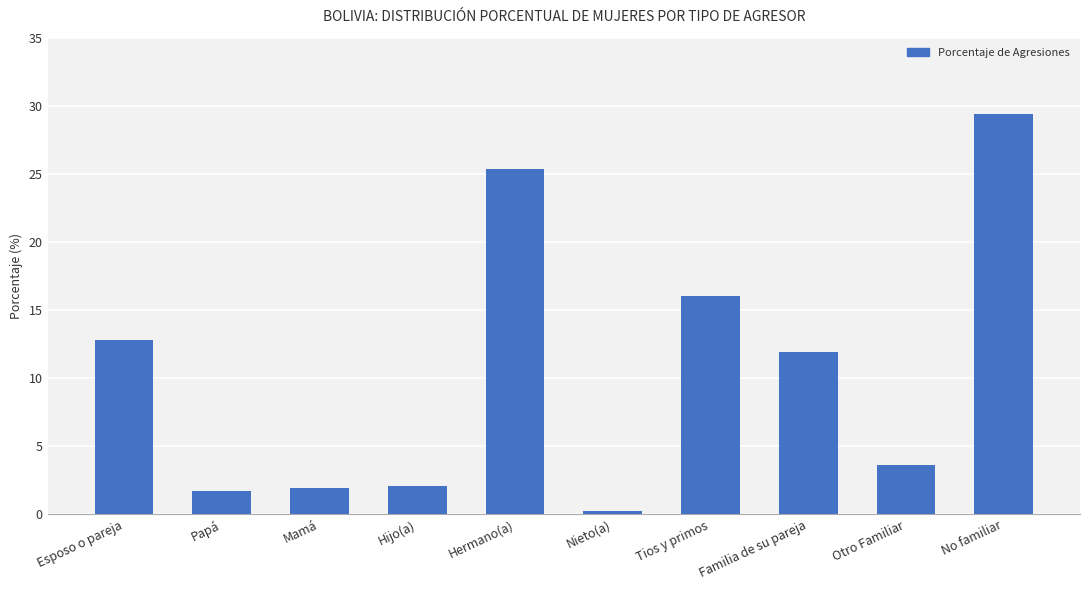

What position from the right is Otro Familiar?

2